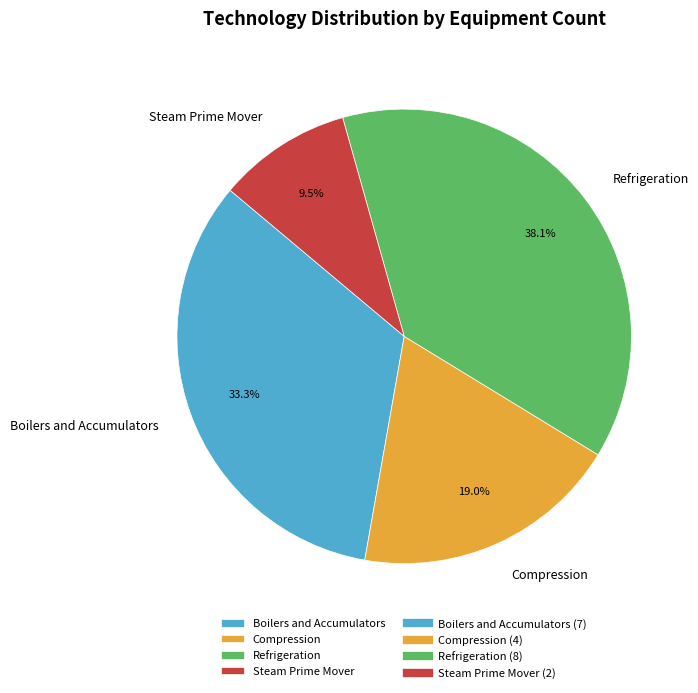

Does Refrigeration represent more than half of the total?

No